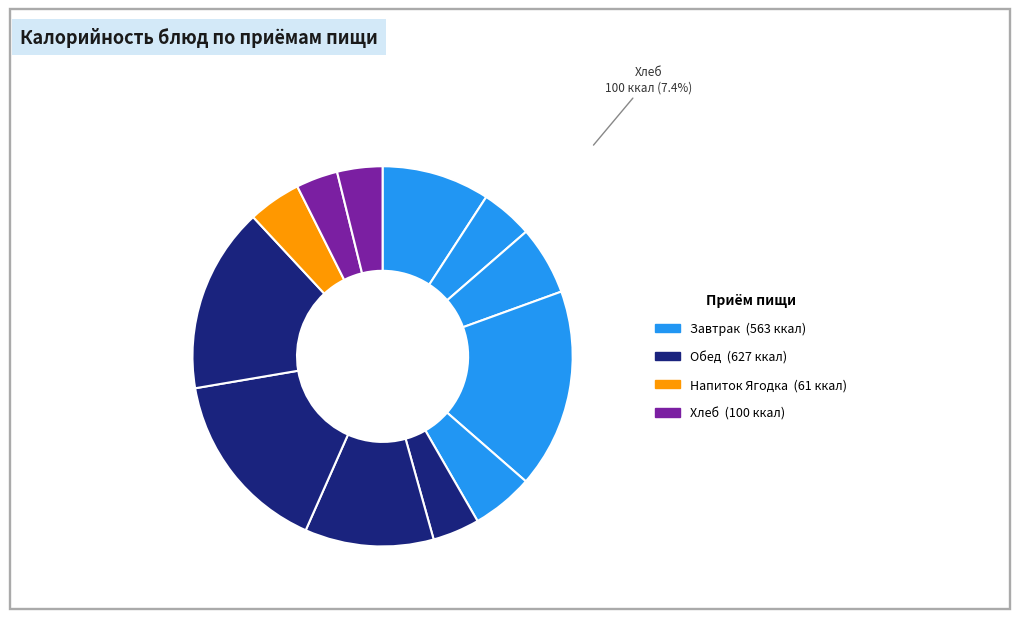

How many slices are in this pie chart?

12